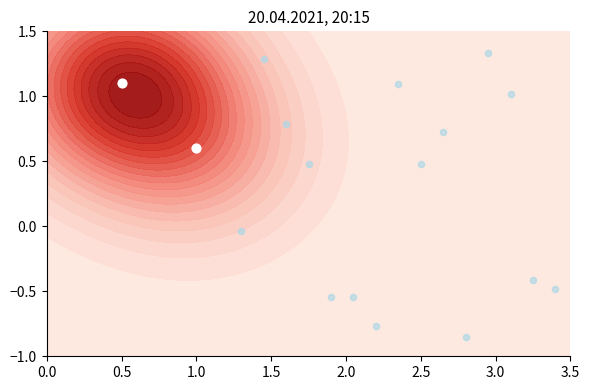

Is it true that the value at 2.5 is 0.3?

False